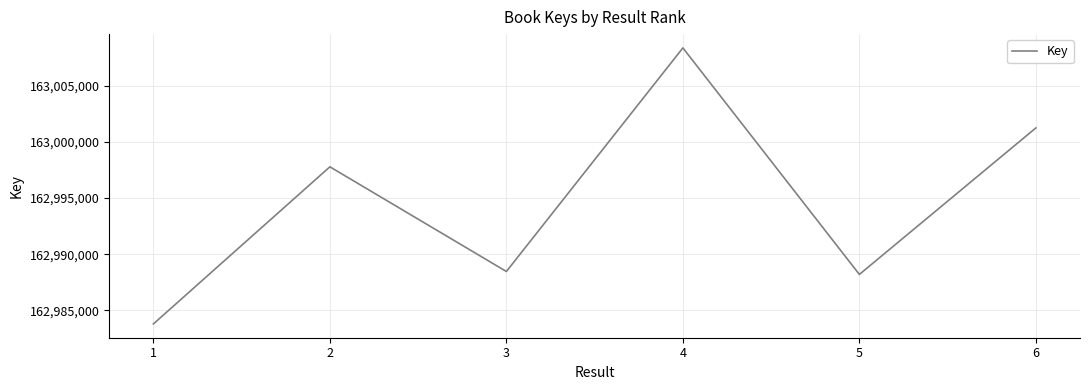

List the labels in order of value, largest first.

4, 6, 2, 3, 5, 1